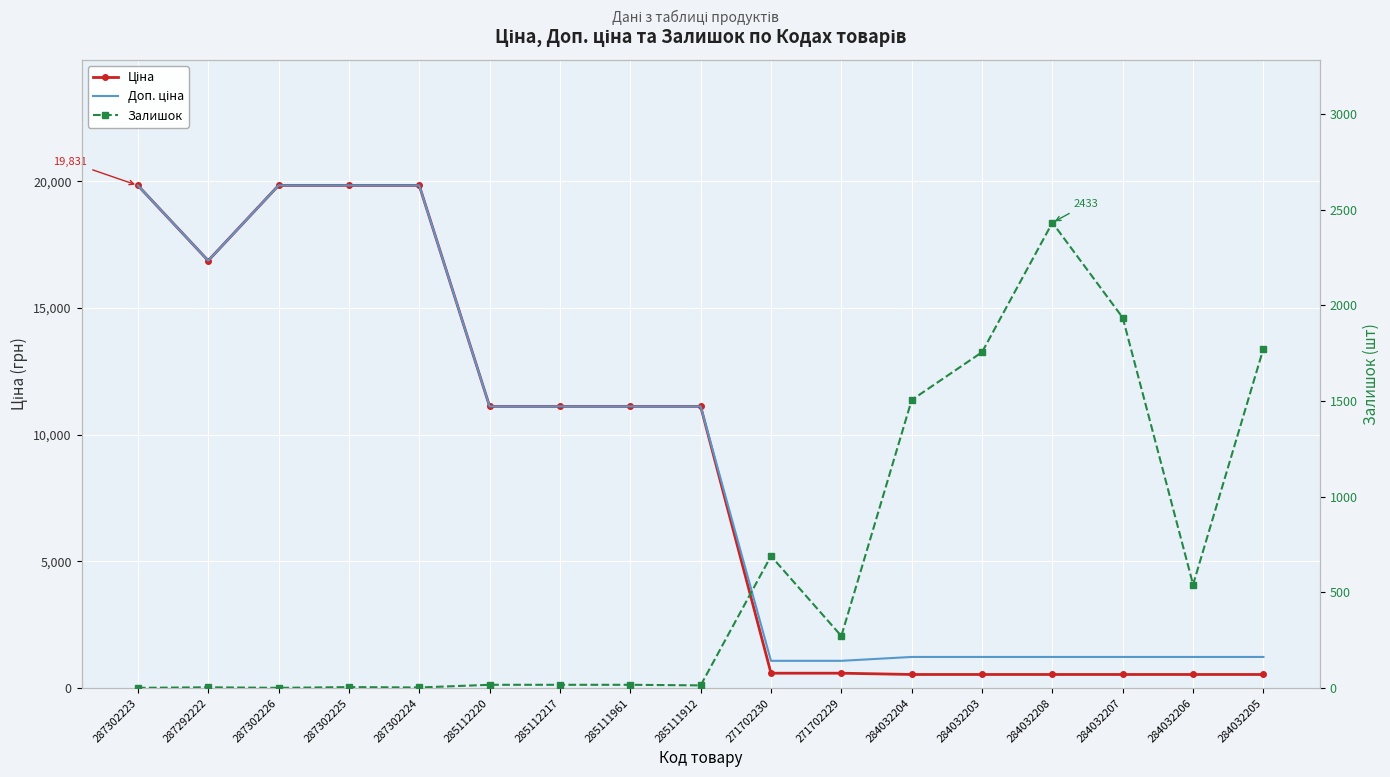

Rank the series by their maximum value, from highest to lowest.

Ціна, Доп. ціна, Залишок